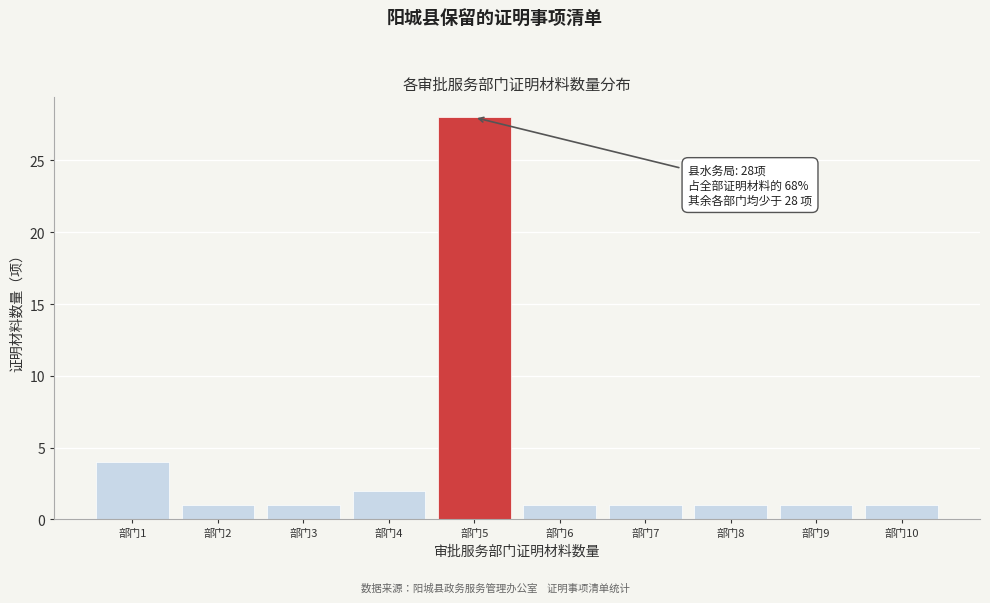

Reading left to right, list all the values displayed in this chart.

部门1=4	部门2=1	部门3=1	部门4=2	部门5=28	部门6=1	部门7=1	部门8=1	部门9=1	部门10=1